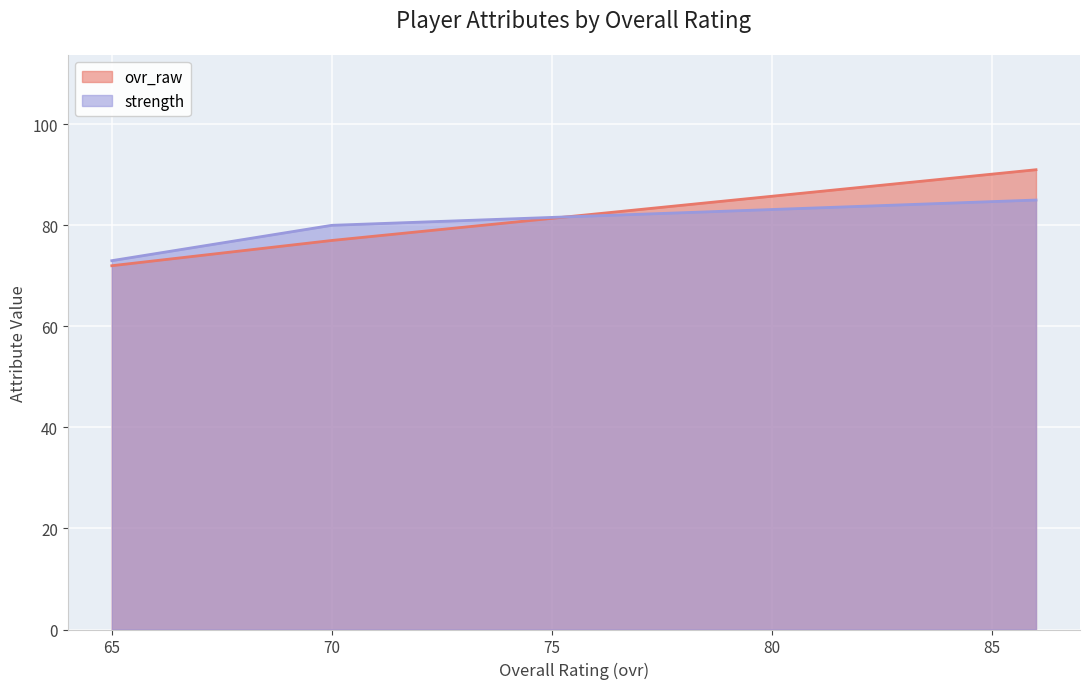

At which label is strength closest to 79?

70